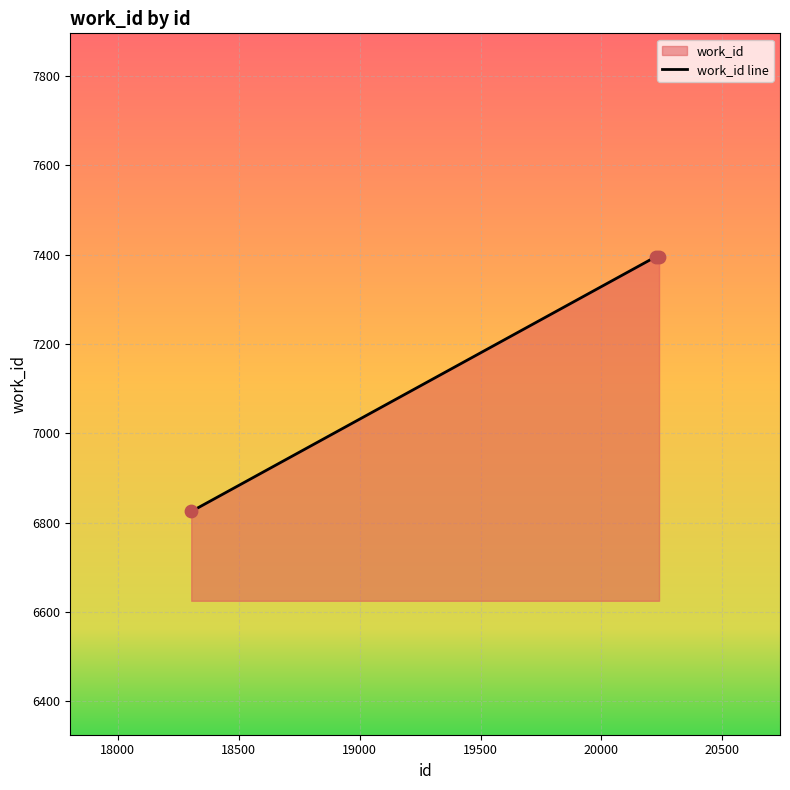

What is the minimum value shown in the chart?

6825